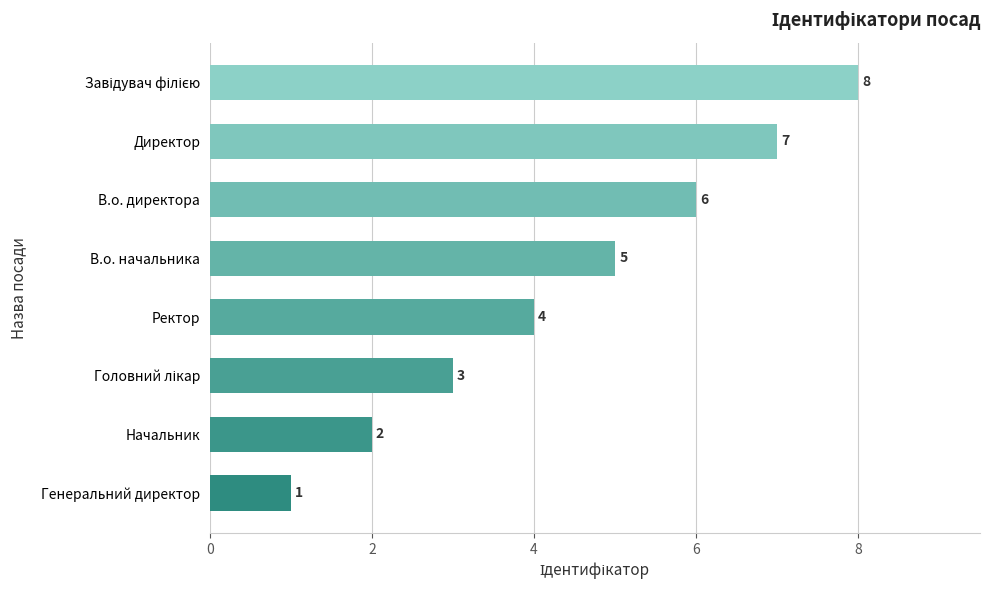

What is the minimum value shown in the chart?

1